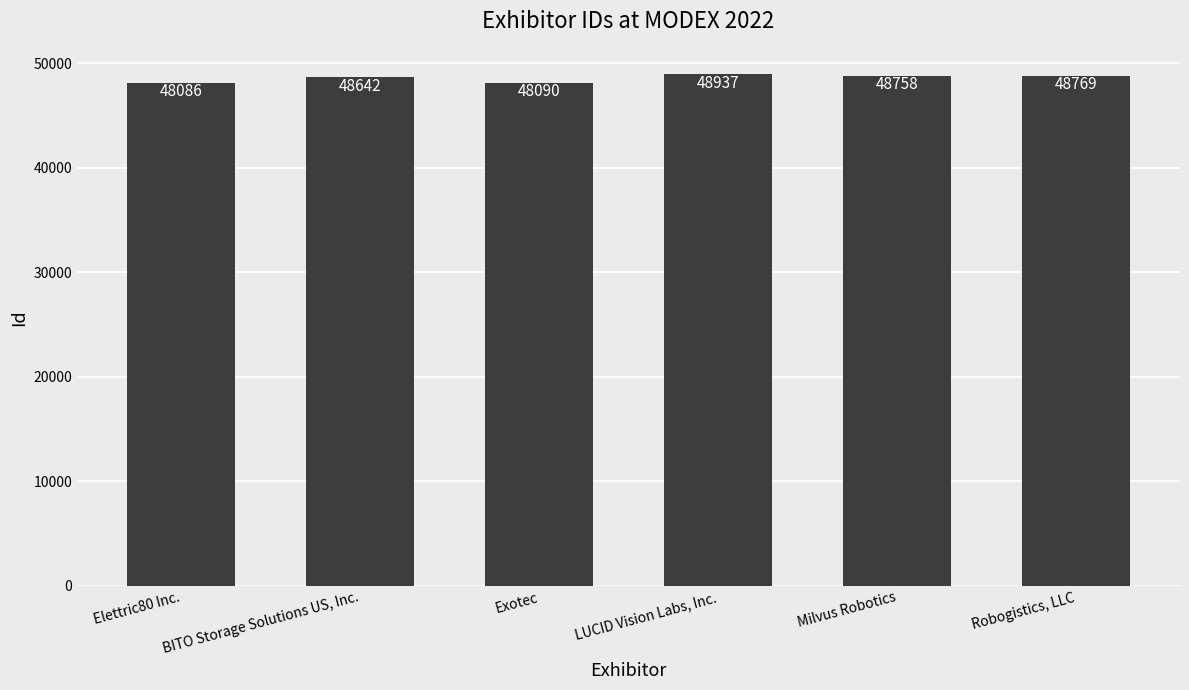

The value at Exotec is 10763. True or false?

False